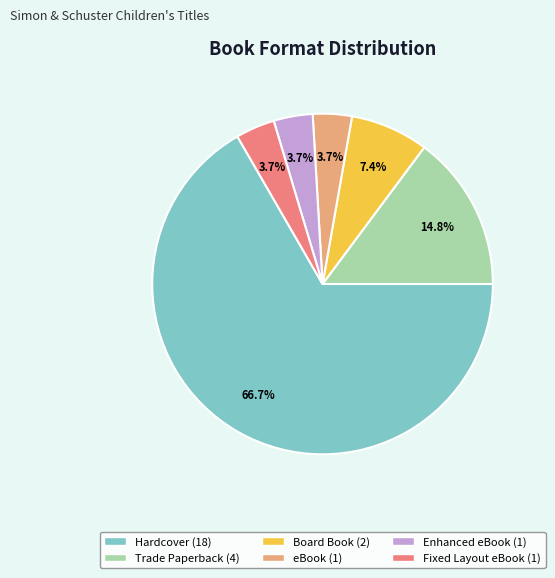

What is the ratio of the value at Board Book to the value at Trade Paperback?

0.5